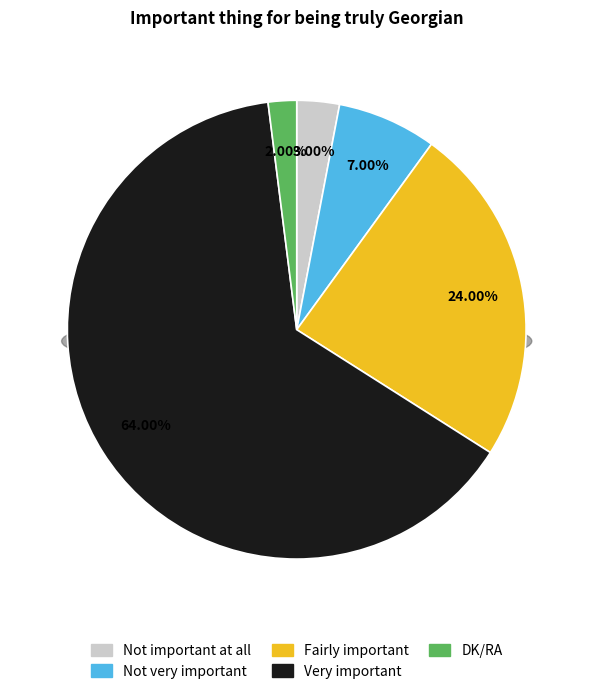

True or false: Not important at all accounts for 1% of the total.

False